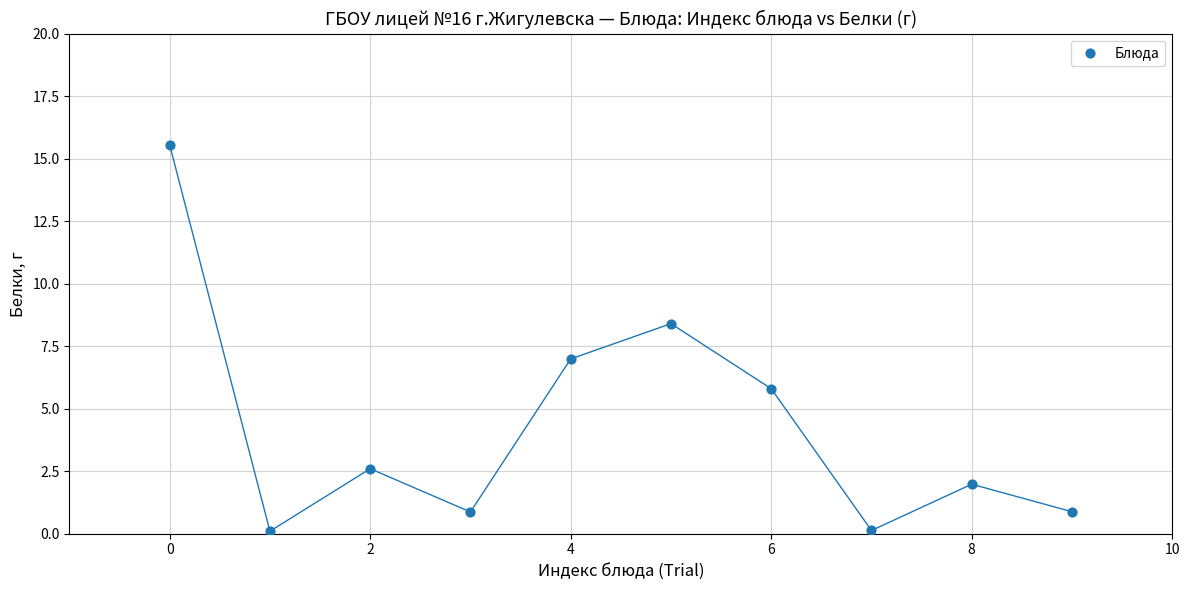

What is the average Y value?

4.3